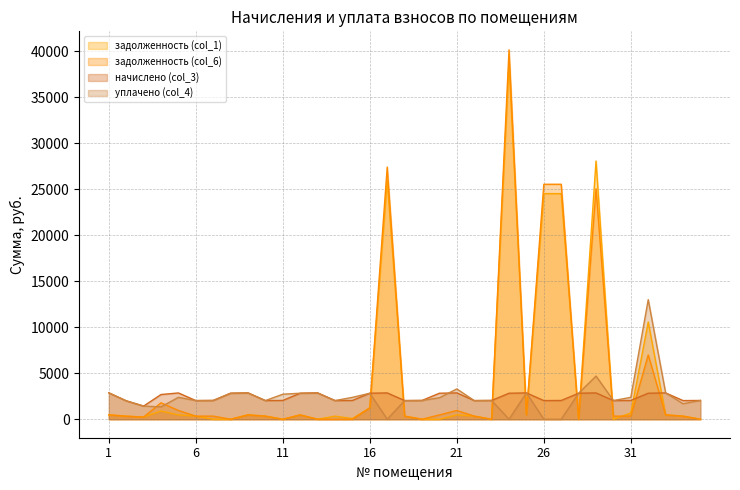

True or false: задолженность (col_1) and уплачено (col_4) intersect in this chart.

True